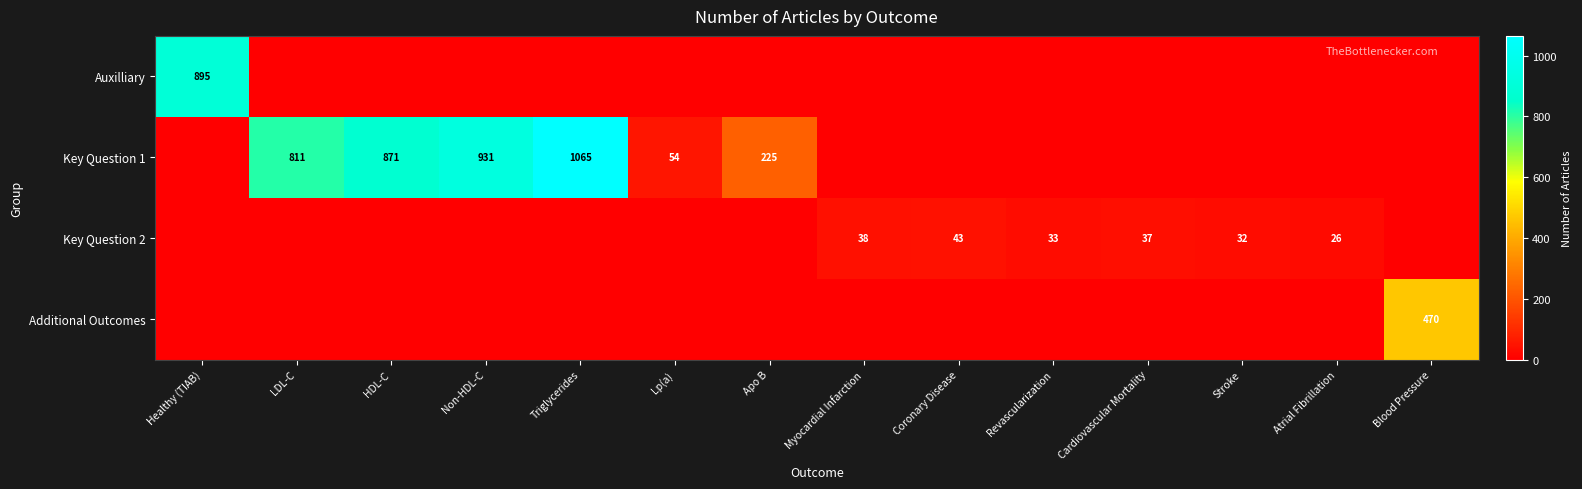

What is the total value across all series at Apo B?

225